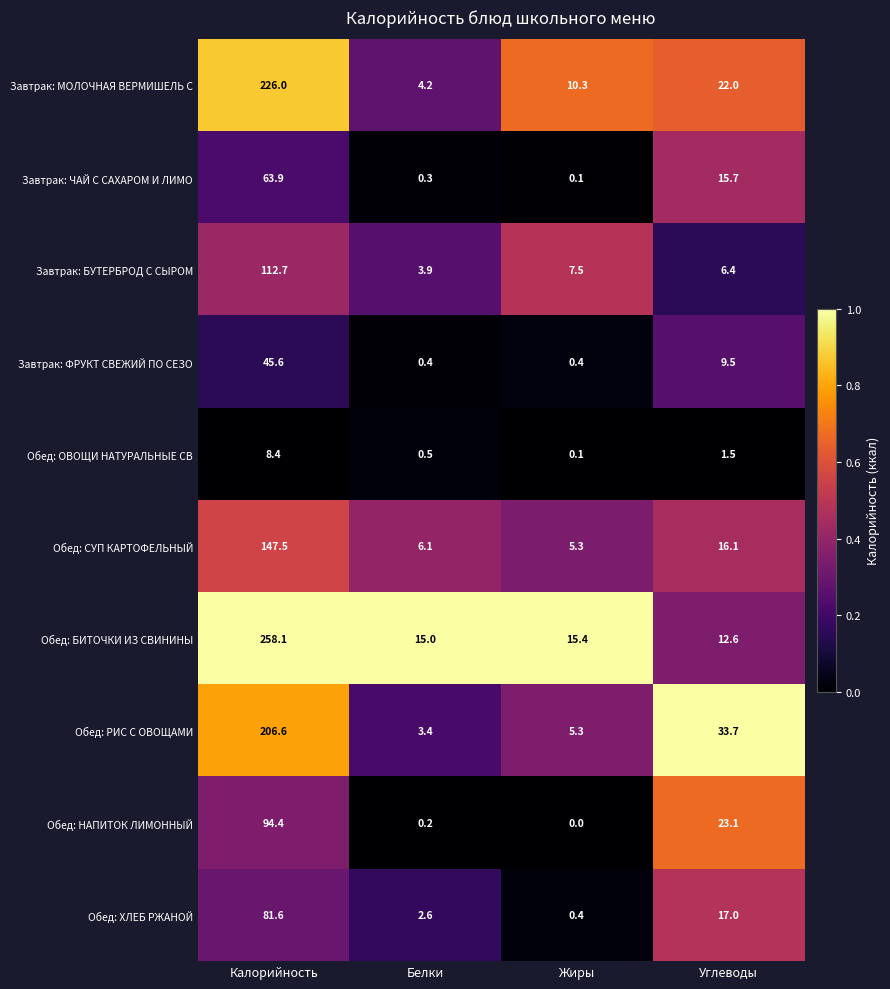

Which series has the largest range (max minus min)?

Обед: БИТОЧКИ ИЗ СВИНИНЫ